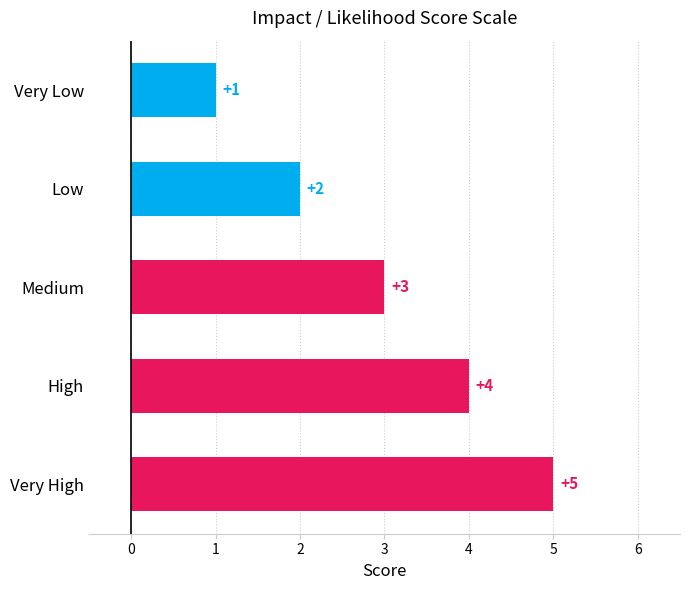

Count the values in the range 2 to 4.

3